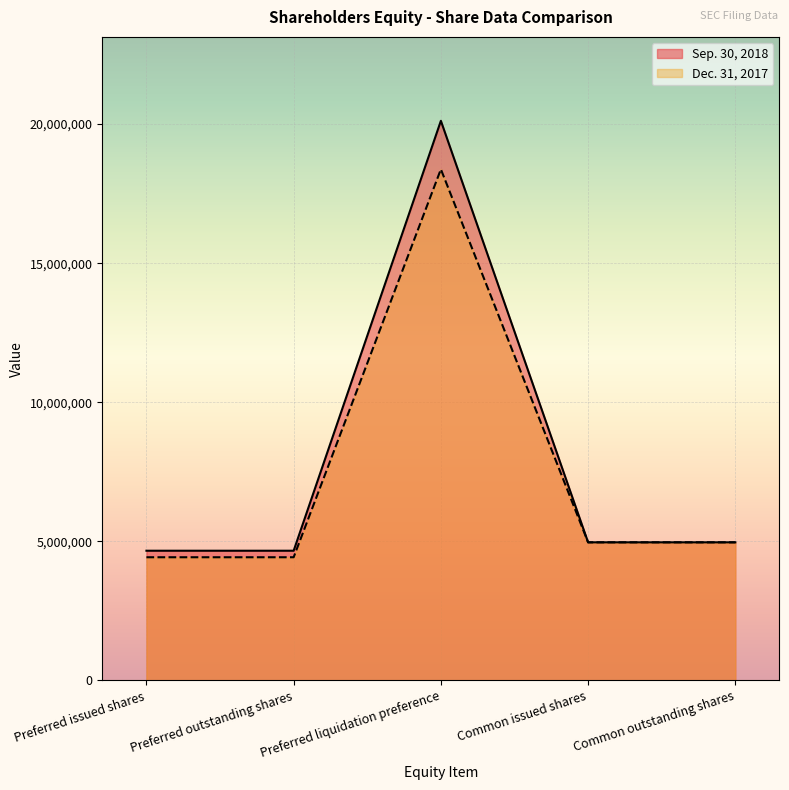

Which has a higher value, Common issued shares or Common outstanding shares?

Common issued shares